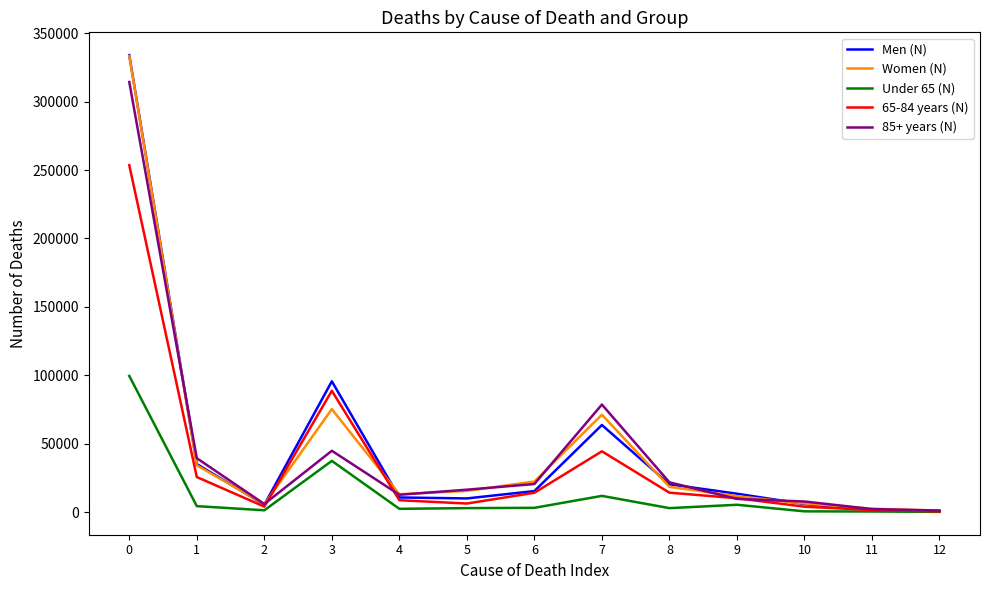

What is the greatest value displayed?

334034